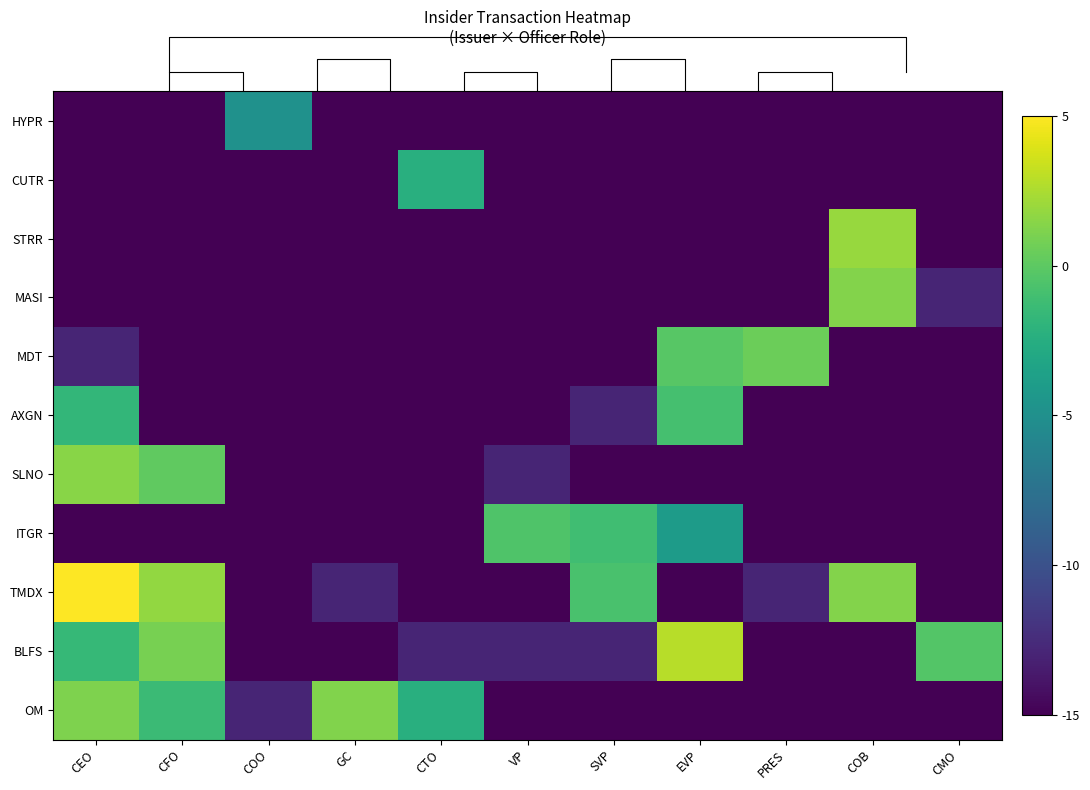

True or false: AXGN has a value of -19.8 at SVP.

False